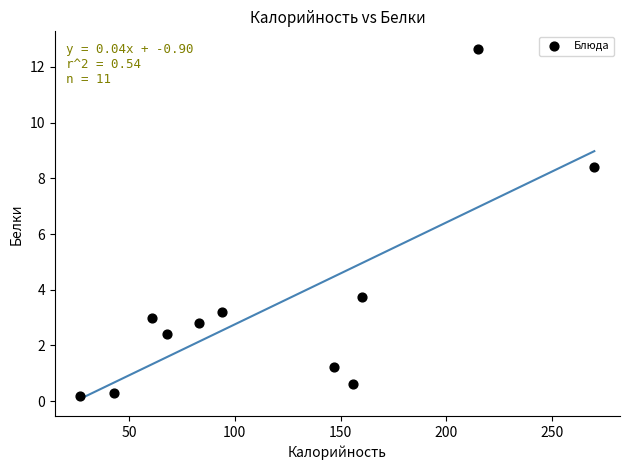

What is the range of X values (max minus min)?

243.0